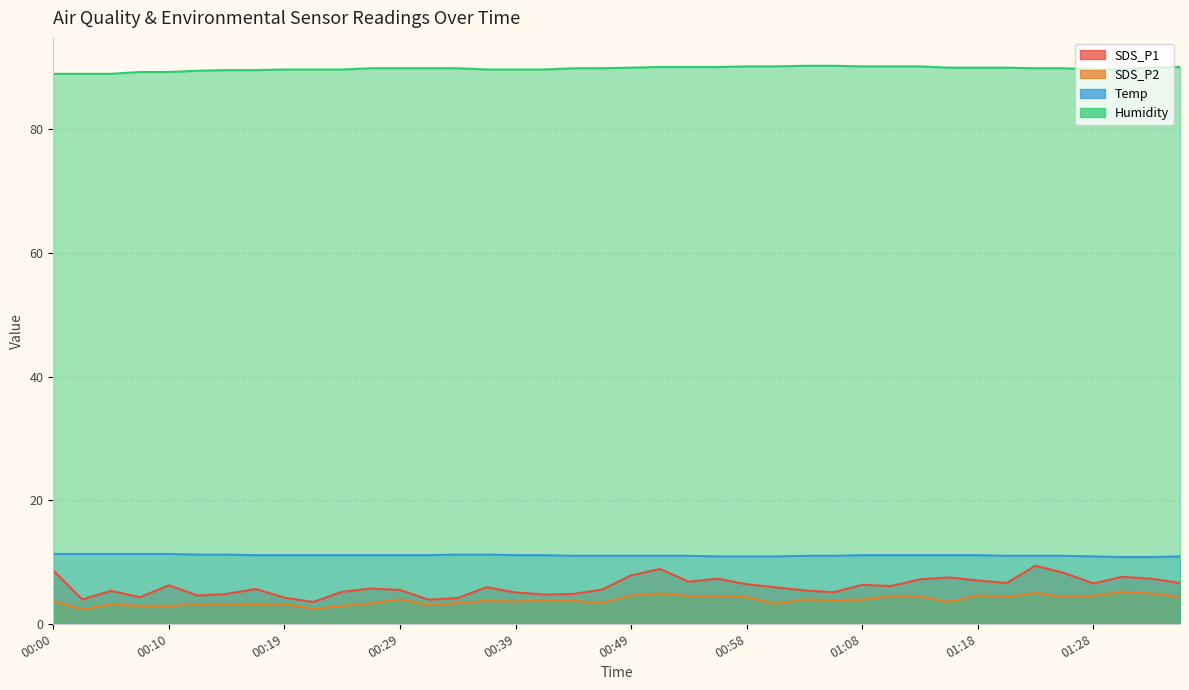

The Humidity series shows 25.5 at 00:19. True or false?

False